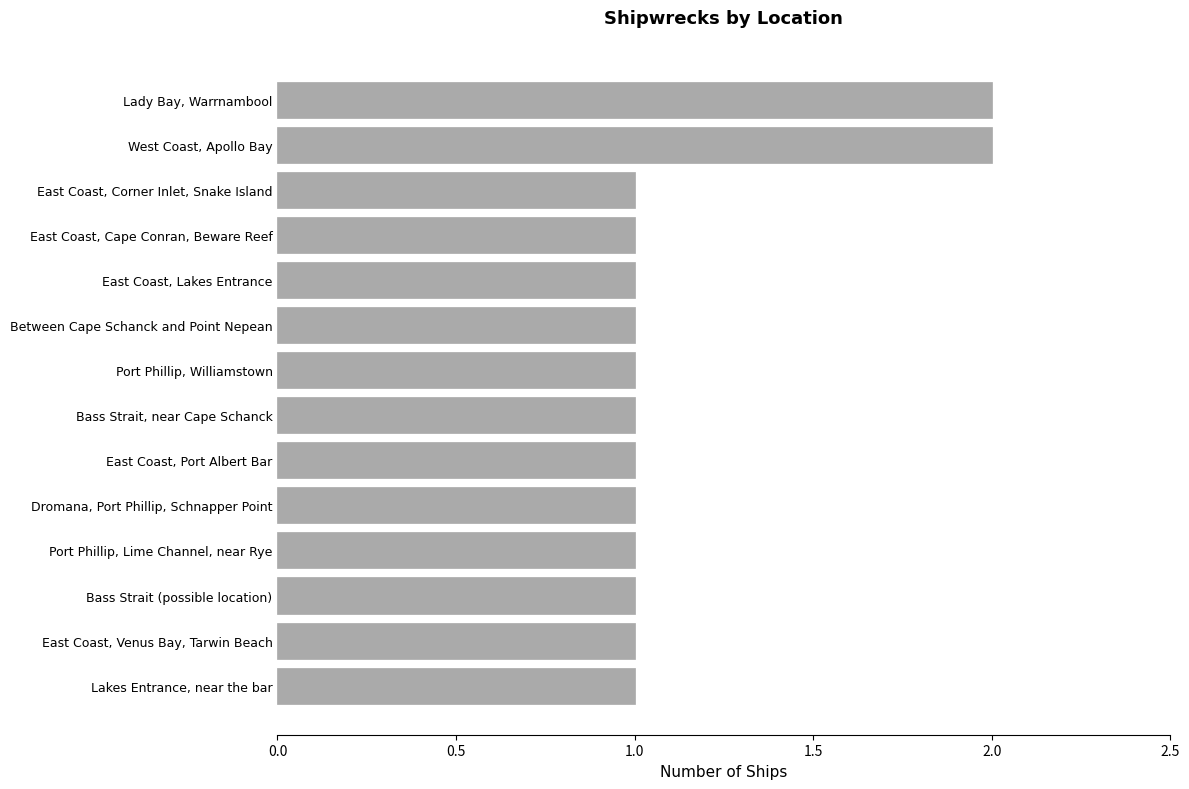

Reading bottom to top, extract all data points from this chart.

Lakes Entrance, near the bar=1	East Coast, Venus Bay, Tarwin Beach=1	Bass Strait (possible location)=1	Port Phillip, Lime Channel, near Rye=1	Dromana, Port Phillip, Schnapper Point=1	East Coast, Port Albert Bar=1	Bass Strait, near Cape Schanck=1	Port Phillip, Williamstown=1	Between Cape Schanck and Point Nepean=1	East Coast, Lakes Entrance=1	East Coast, Cape Conran, Beware Reef=1	East Coast, Corner Inlet, Snake Island=1	West Coast, Apollo Bay=2	Lady Bay, Warrnambool=2